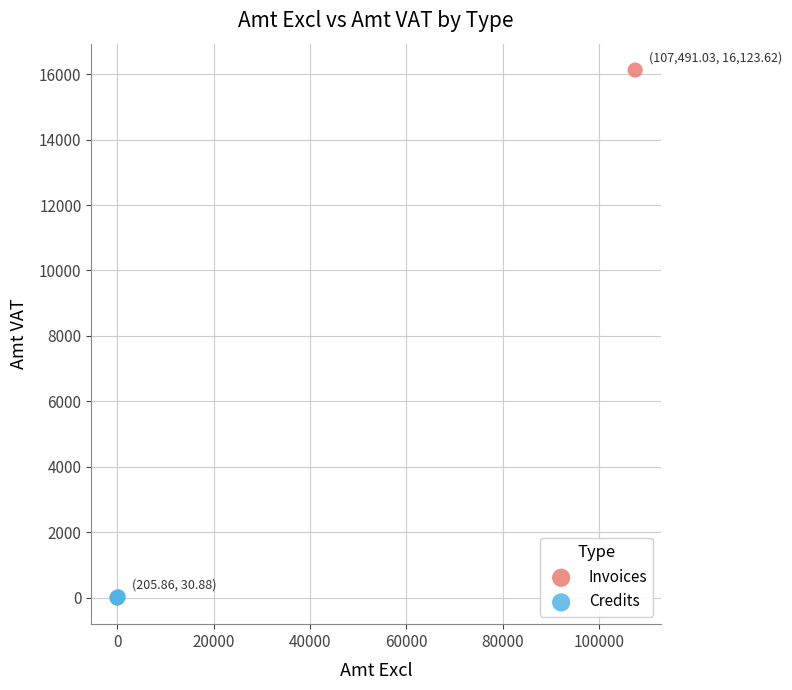

Which series reaches the maximum Y coordinate?

Invoices